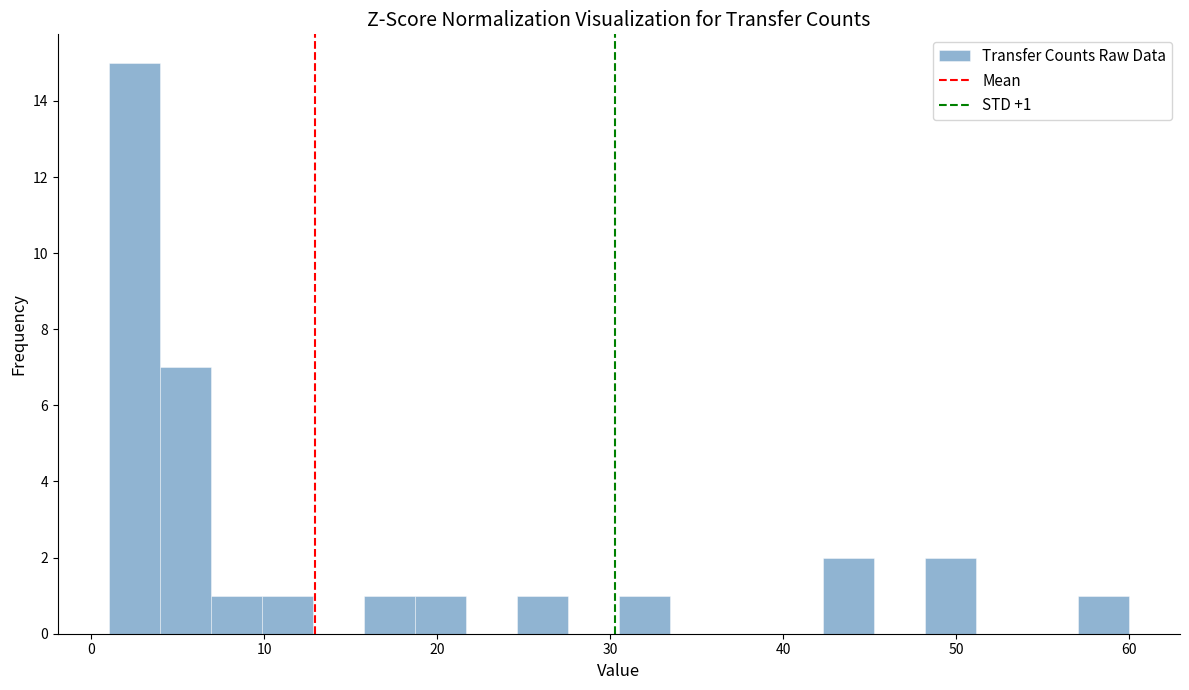

Around what value on the x-axis is the tallest bar? Give the approximate position of its centre, as read against the axis.

2